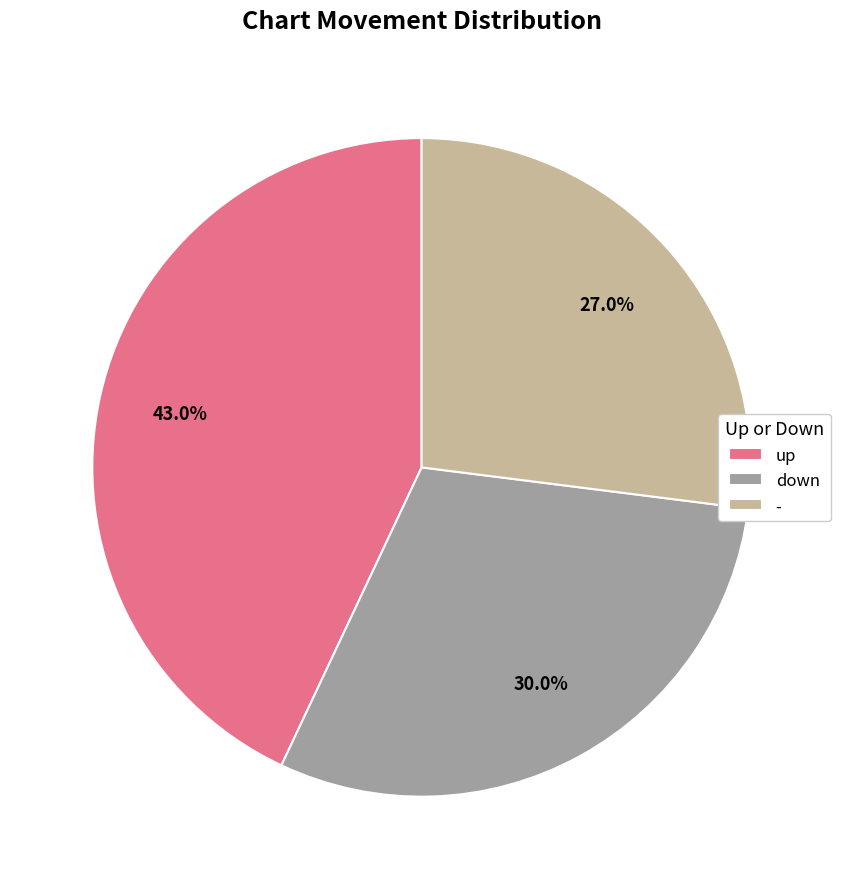

What is the ratio of the value at down to the value at up?

0.7